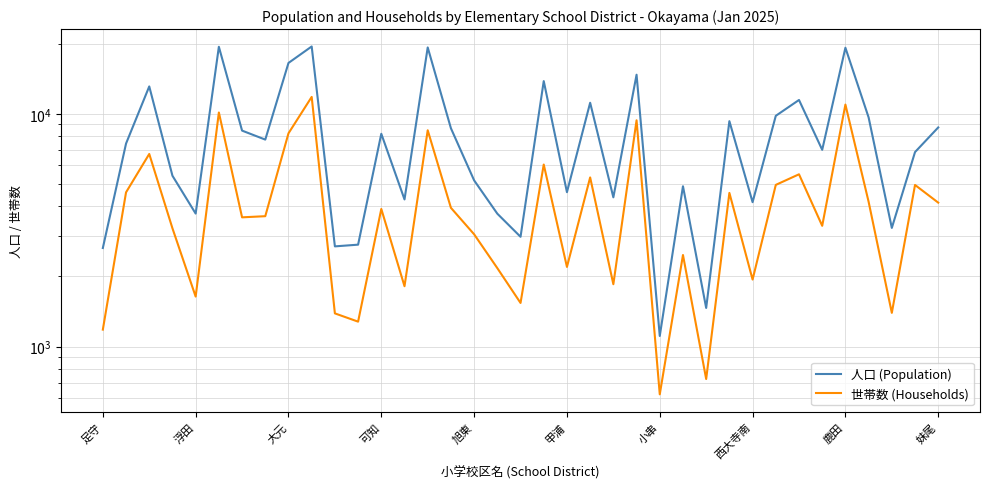

What is the difference between the maximum and second lowest values in the 世帯数 (Households) series?

11100